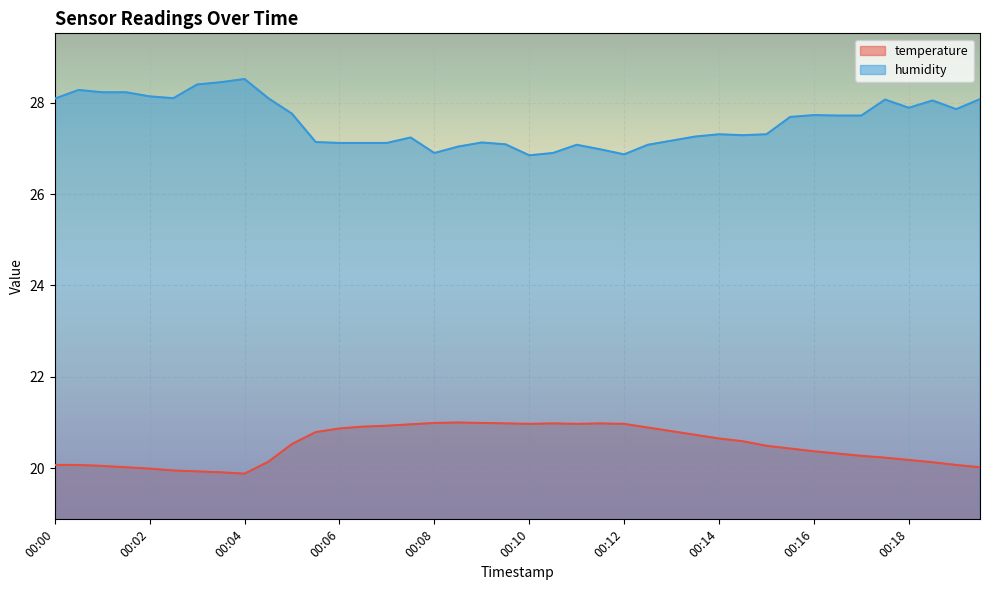

Is it true that temperature equals 9.3 at 00:05?

False